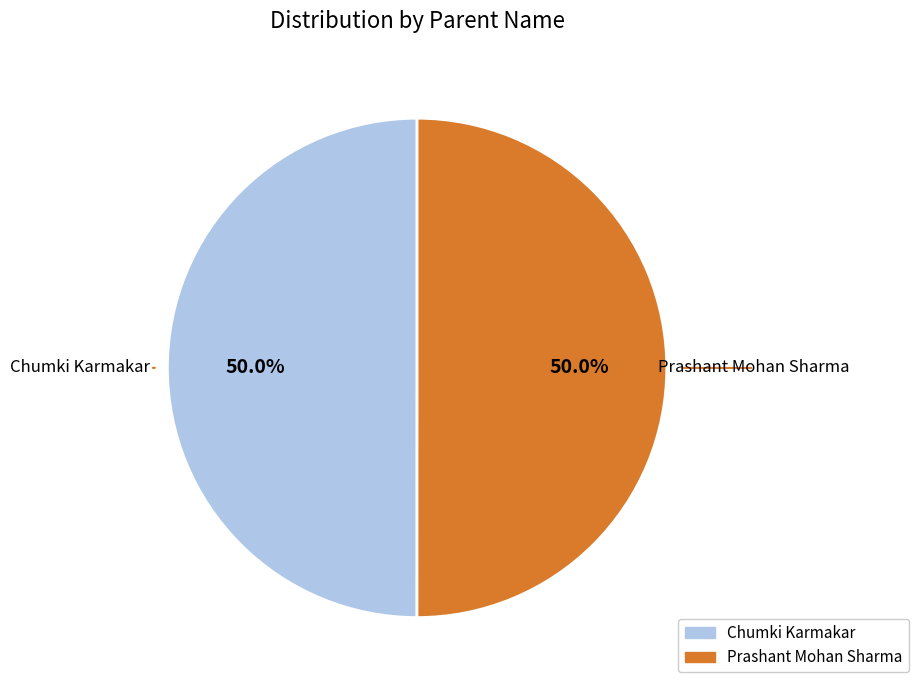

What is the ratio of the value at Prashant Mohan Sharma to the value at Chumki Karmakar?

1.0